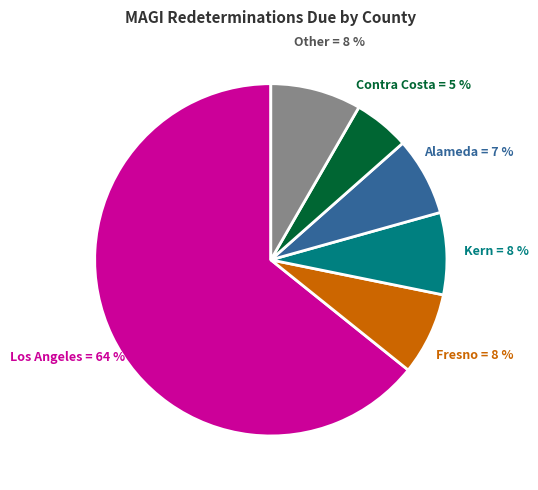

To the nearest percent, what portion does Alameda represent?

7%